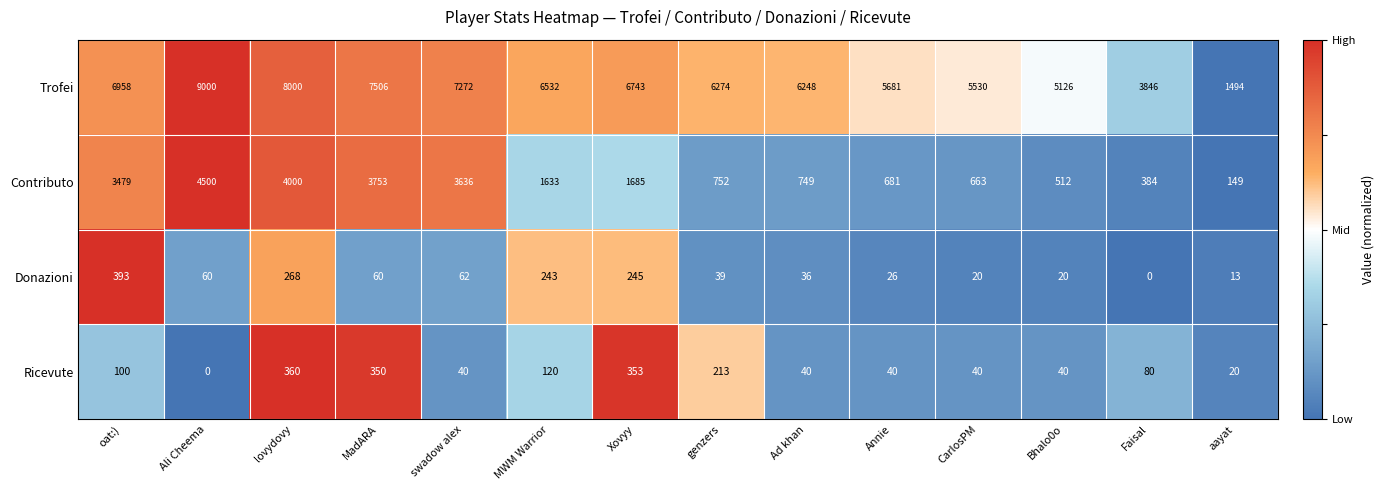

How many values in the Contributo series are below 1633?

7